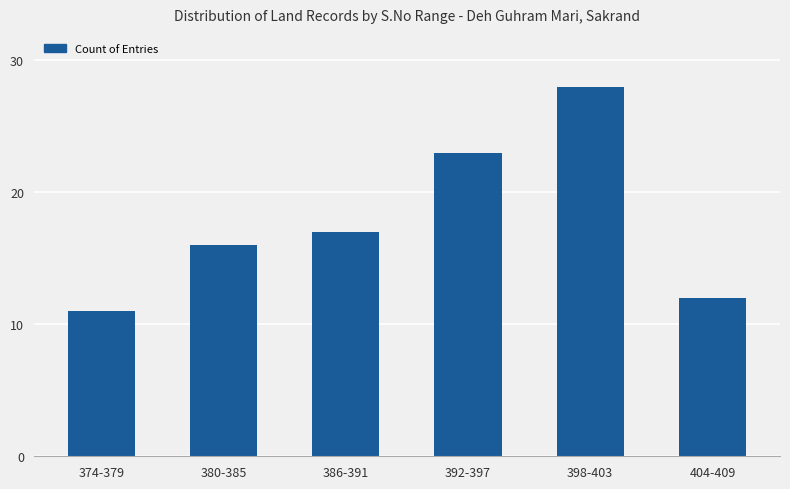

What is the change in value from 392-397 to 398-403?

+5